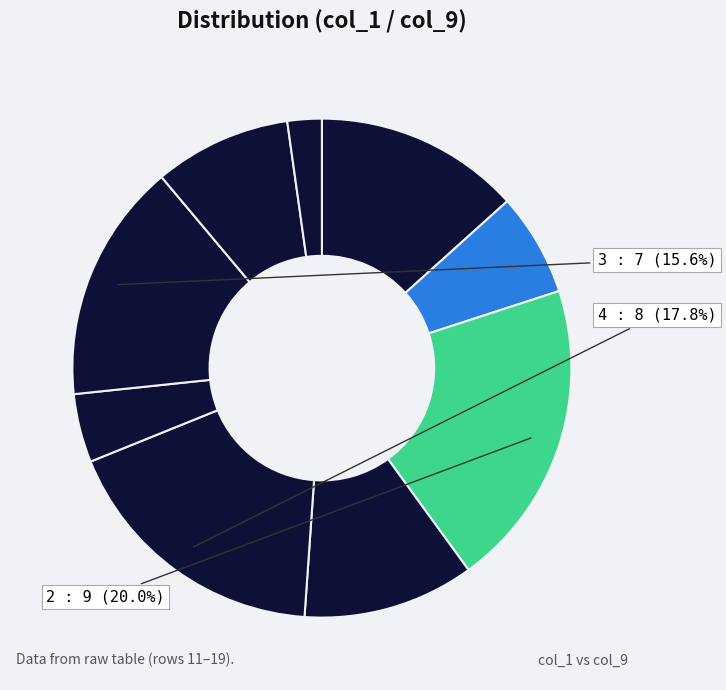

How many slices are in this pie chart?

9